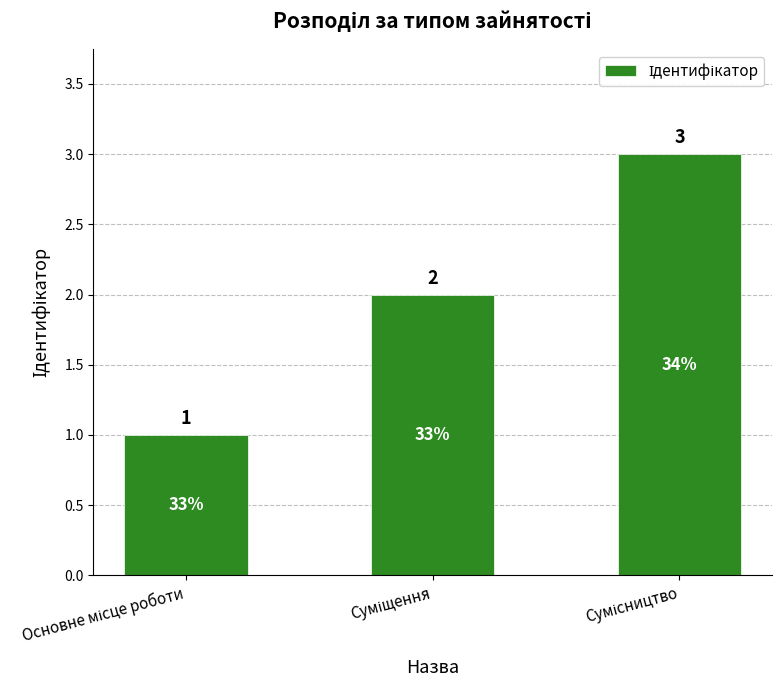

How many categories are shown in the chart?

3